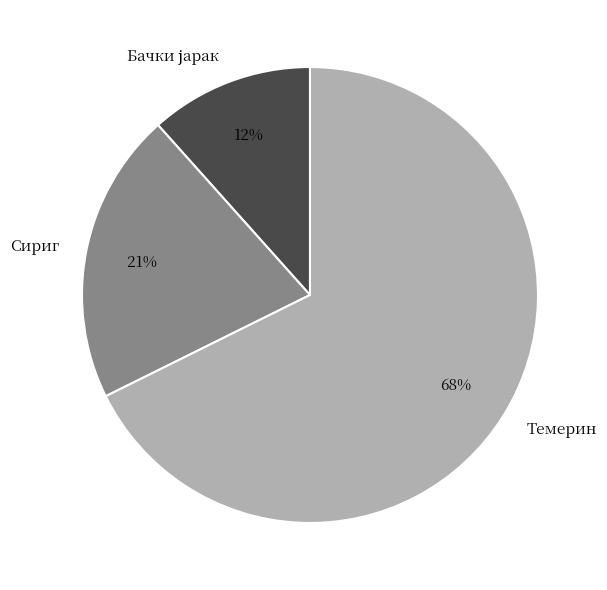

To the nearest percent, what is the average slice percentage?

33%